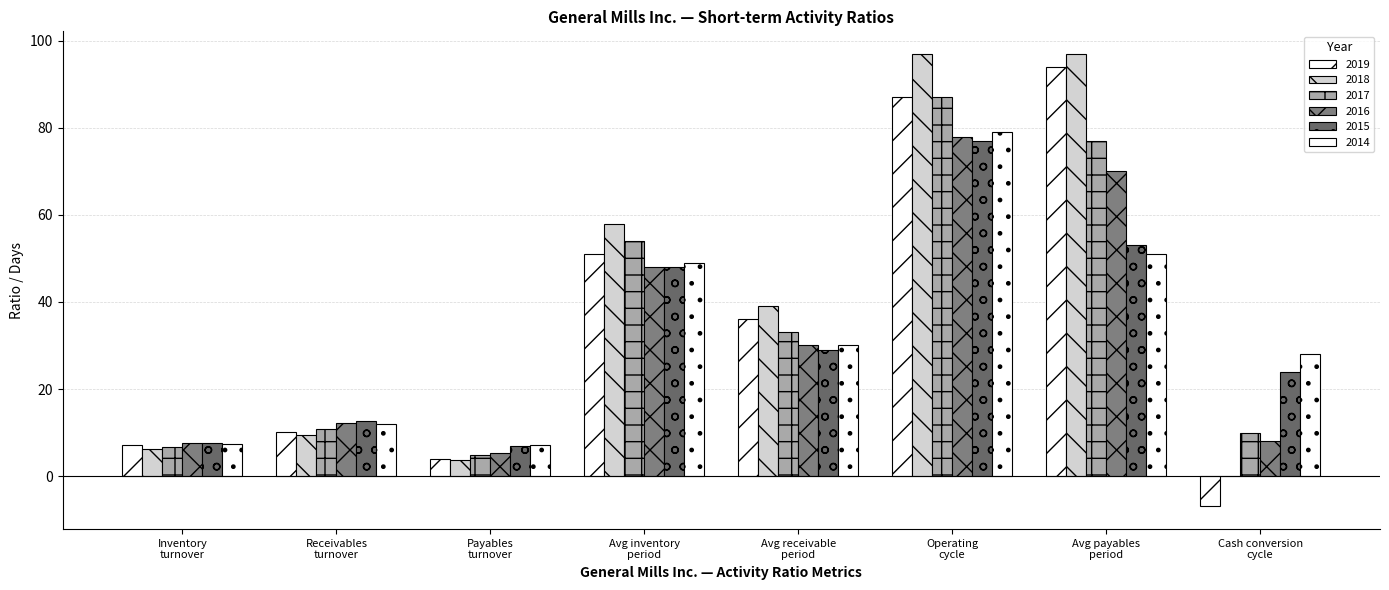

Which category has the highest value in the 2019 series?

Avg payables
period